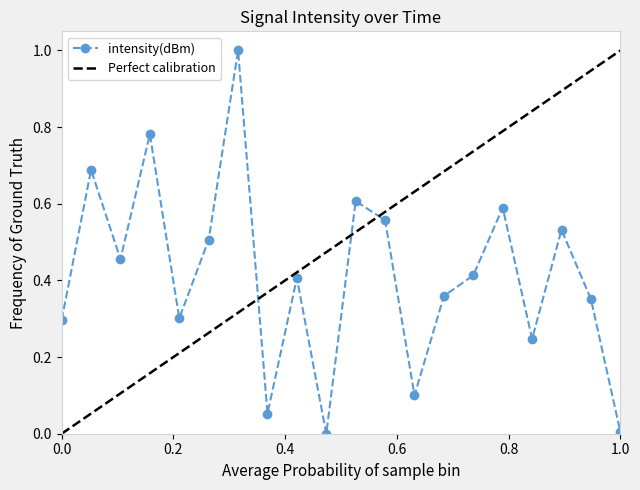

List the labels in order of value, smallest first.

18, 38, 14, 24, 32, 0, 8, 36, 26, 16, 28, 4, 10, 34, 22, 30, 20, 2, 6, 12